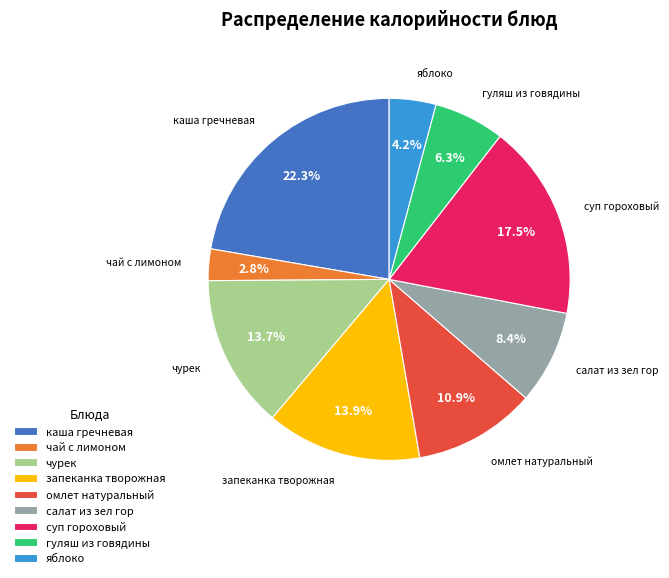

What is the ratio of the value at чурек to the value at чай с лимоном?

4.9